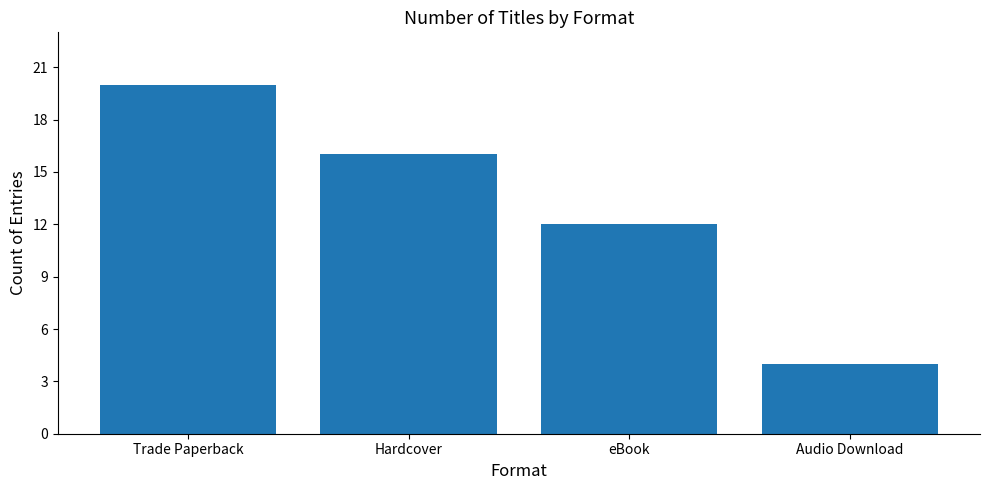

Rank the categories by value from highest to lowest.

Trade Paperback, Hardcover, eBook, Audio Download